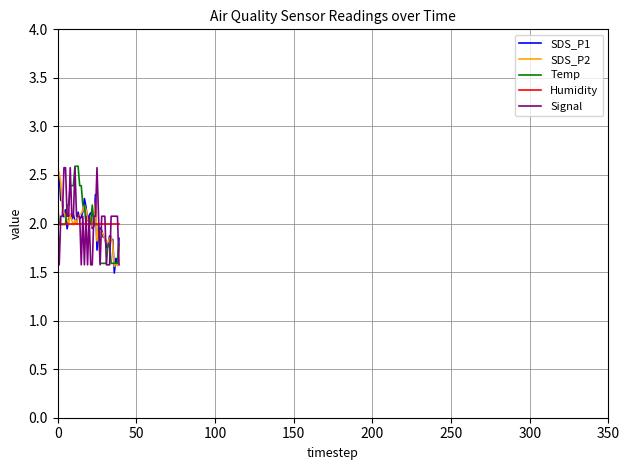

What is the minimum value shown in the chart?

1.5